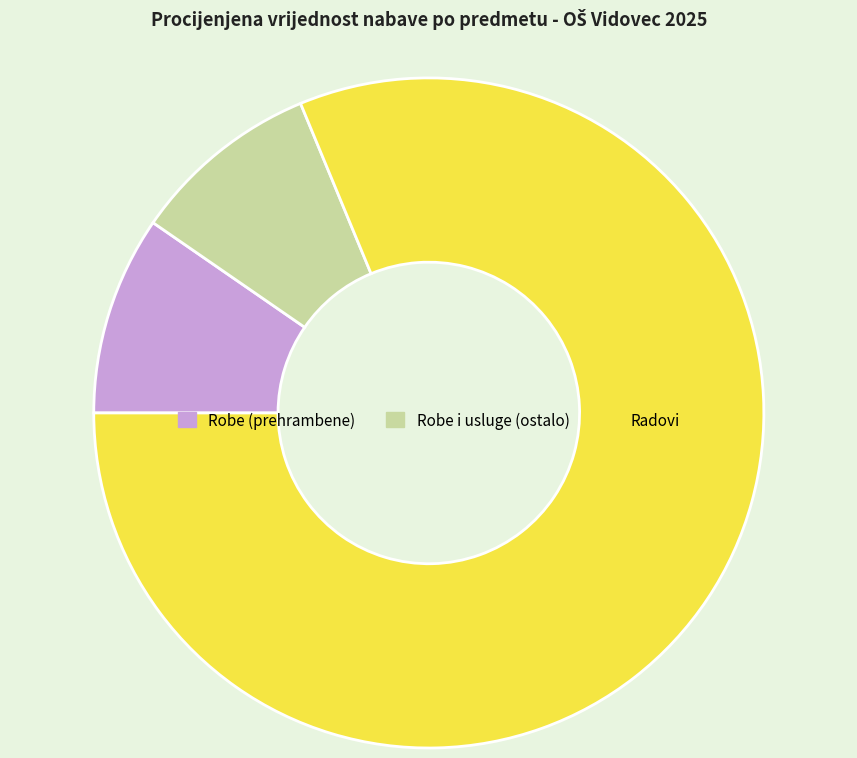

Which category has the biggest portion of the pie?

Radovi